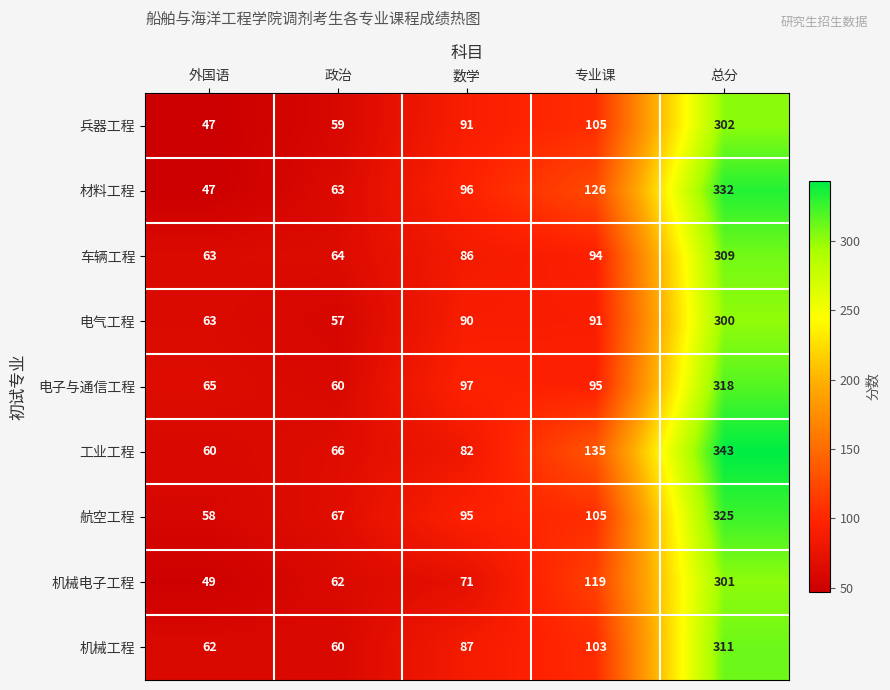

How many distinct data groups are displayed?

9